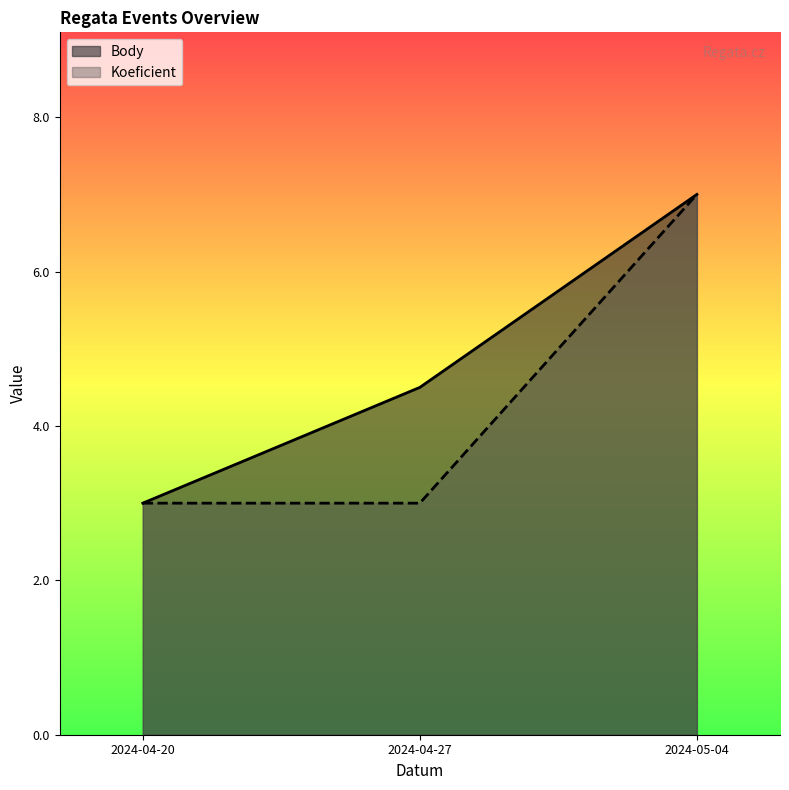

At which label does Body reach its minimum?

2024-04-20